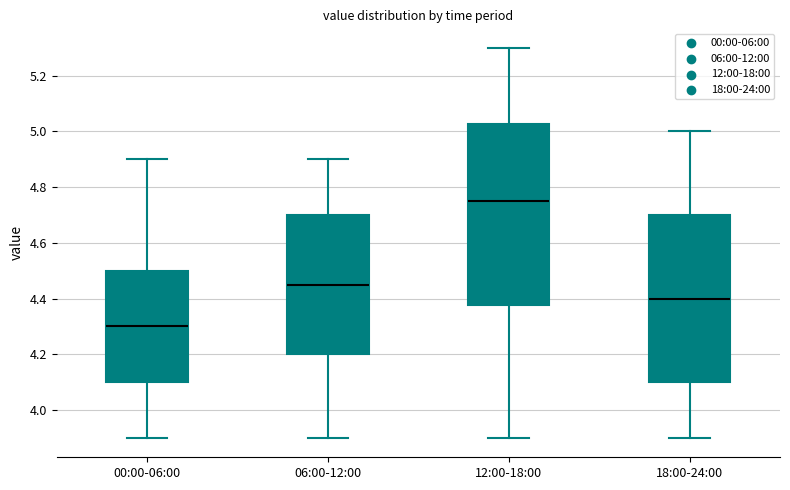

Reading left to right, read every box against the y-axis: the position of its median line, the range the box covers, and the ends of its whiskers. The values are not printed on the chart, so give them approximately, as read against the axis.

00:00-06:00: median 4.30, box 4.10 to 4.50, whiskers 3.90 to 4.90
06:00-12:00: median 4.46, box 4.20 to 4.70, whiskers 3.90 to 4.90
12:00-18:00: median 4.76, box 4.38 to 5.02, whiskers 3.90 to 5.30
18:00-24:00: median 4.40, box 4.10 to 4.70, whiskers 3.90 to 5.00